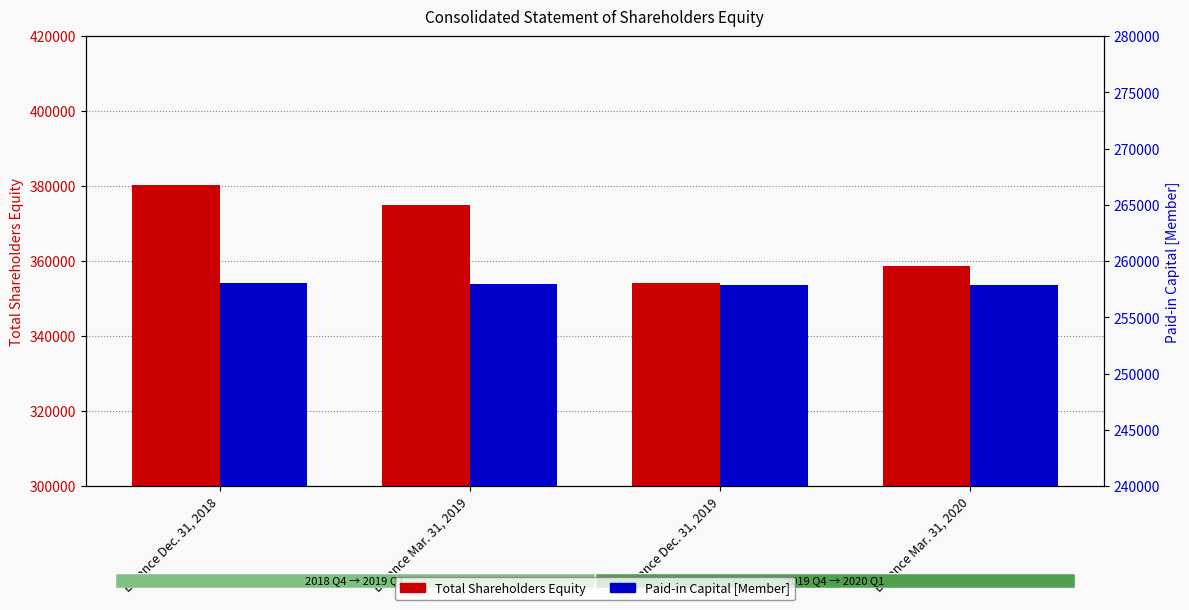

What is the spread (max minus min) of values at Balance Dec. 31, 2019?

96214